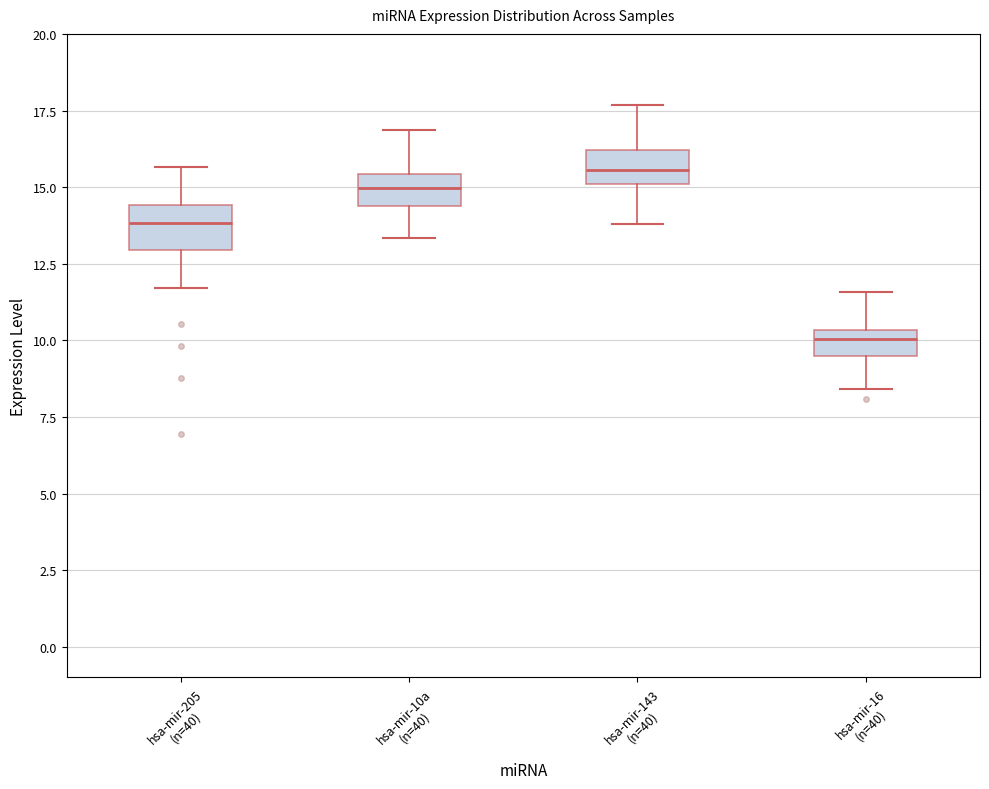

Which box has the lowest median line?

hsa-mir-16 (n=40)